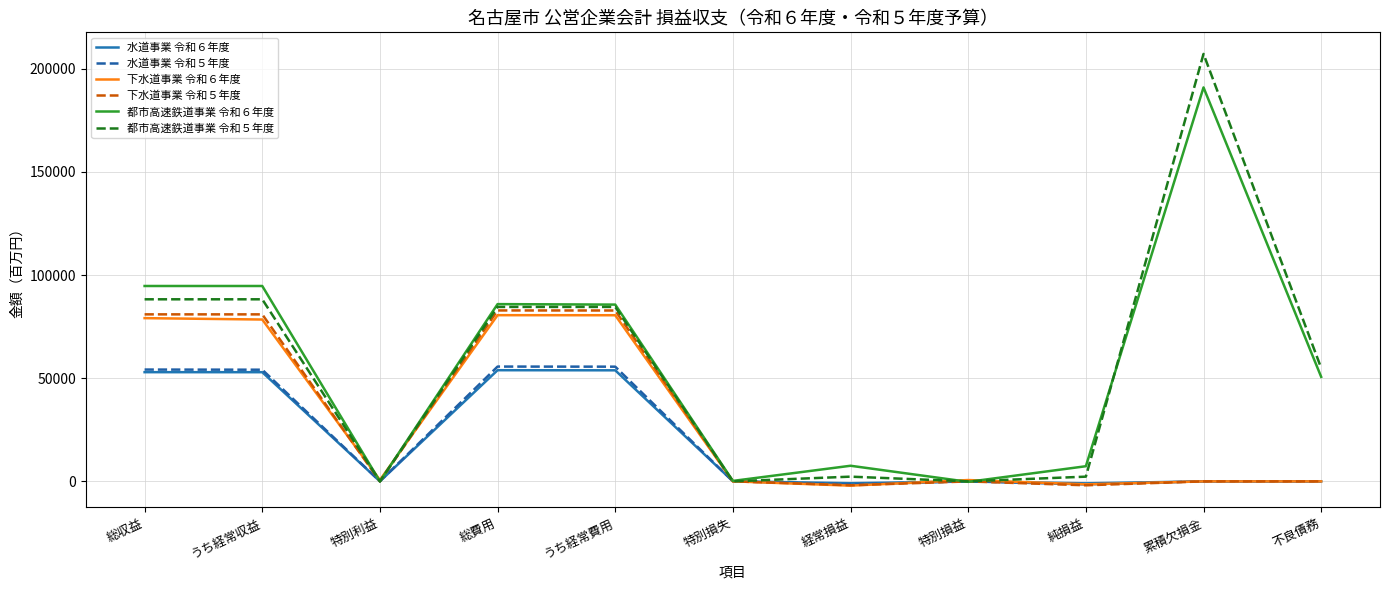

At which label does 都市高速鉄道事業 令和５年度 reach its peak?

累積欠損金